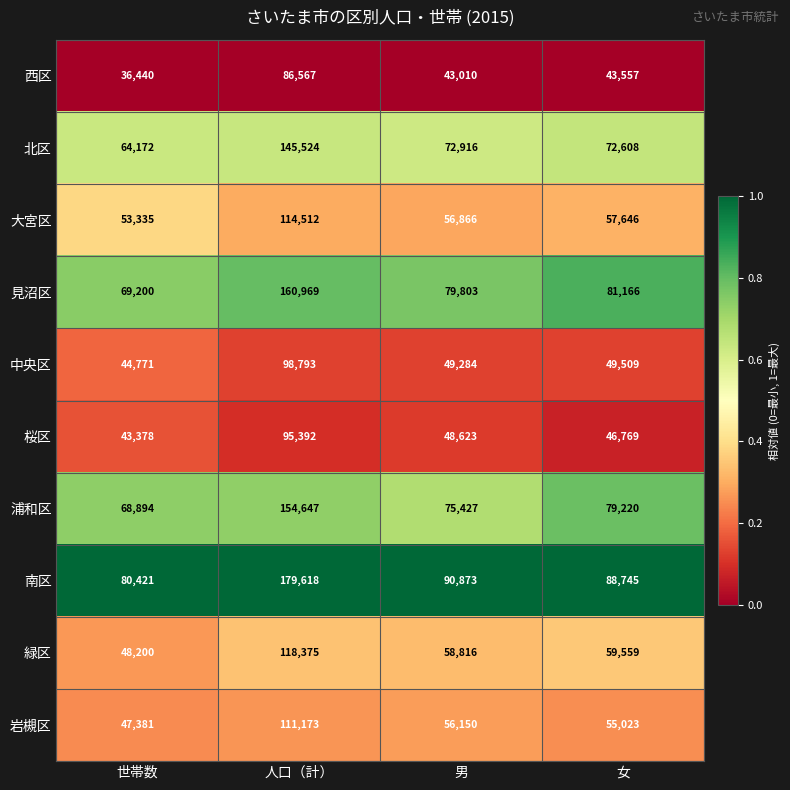

Which label corresponds to the largest value in the chart?

人口（計）